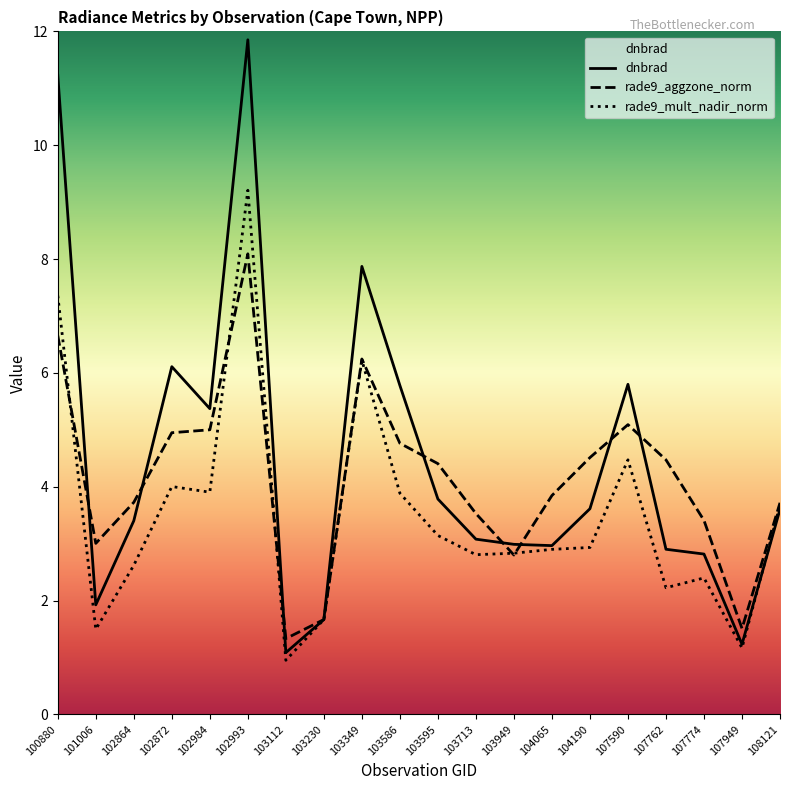

In rade9_aggzone_norm, how many points are higher than both neighbors (excluding endpoints)?

3